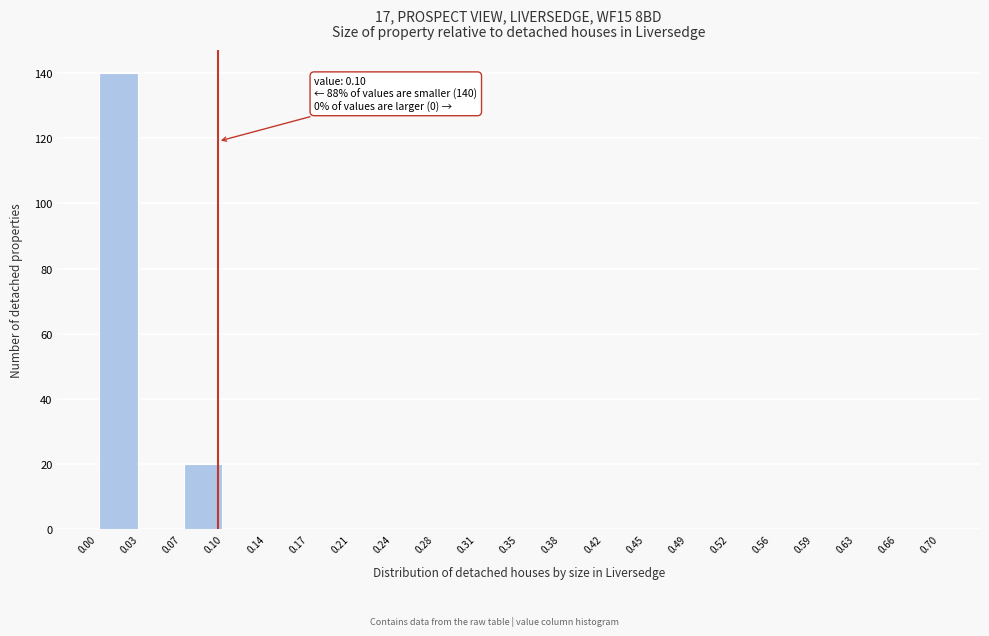

Over which range of the x-axis is the bar tallest?

0.00 to 0.03